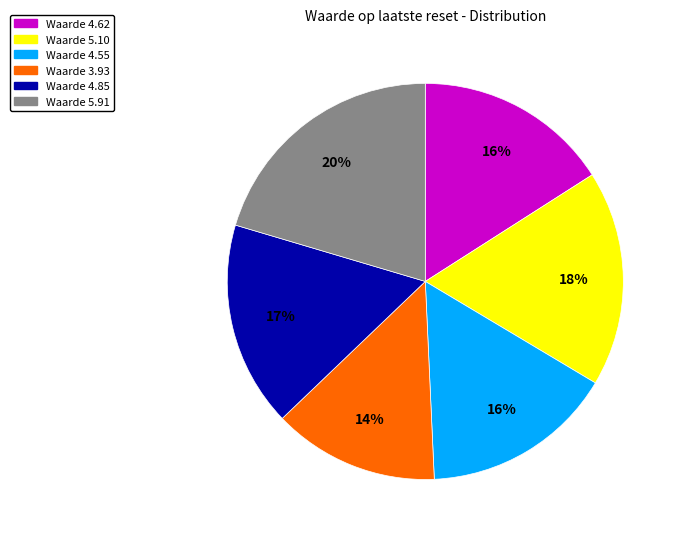

Does any single category account for the majority?

No